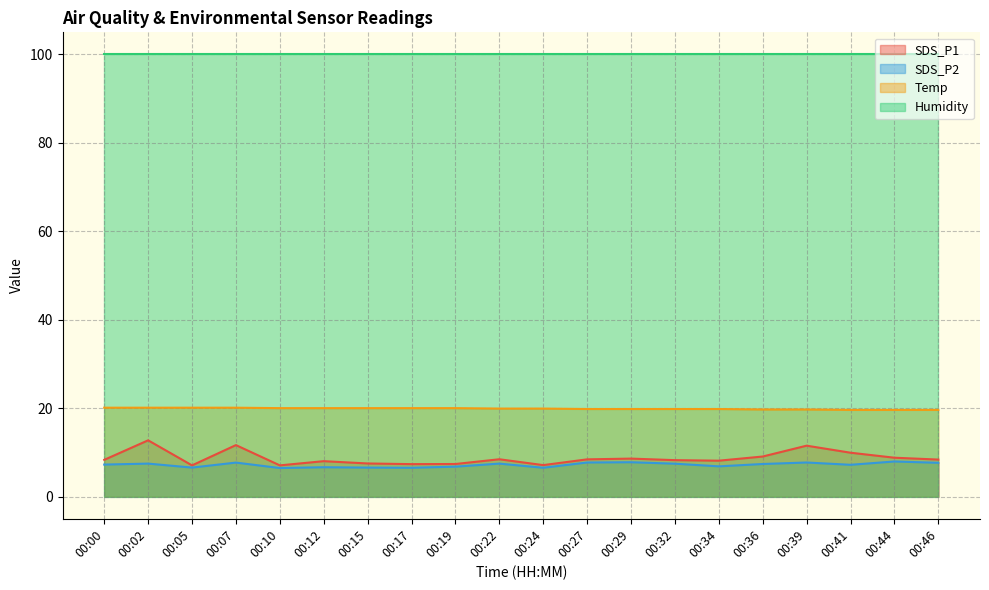

True or false: SDS_P2 and Temp intersect in this chart.

False